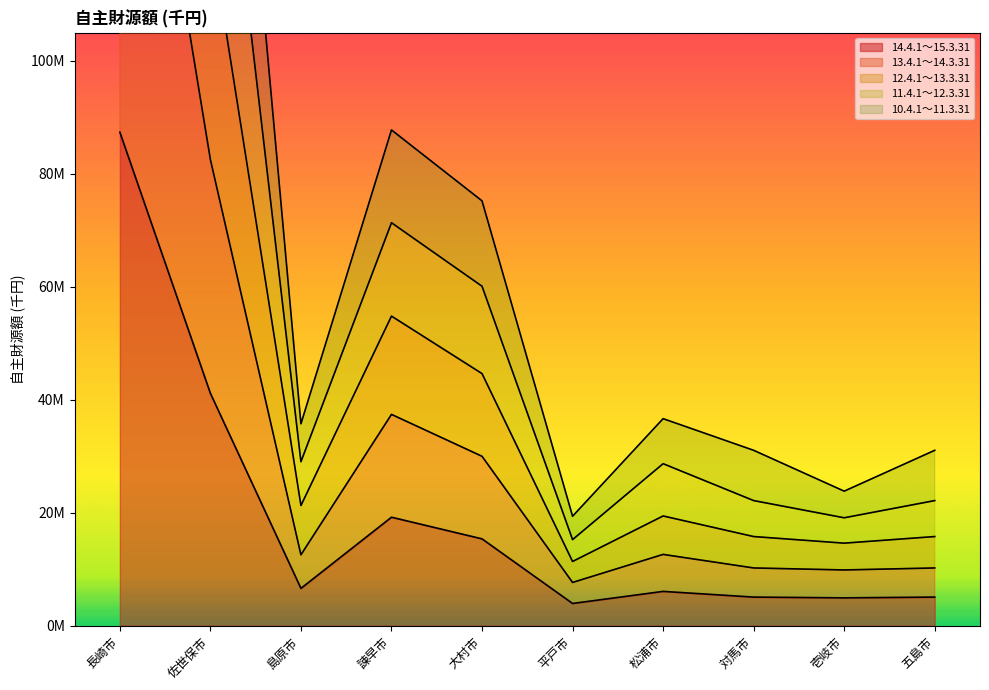

What is the total value across all series at 壱岐市?

72358612